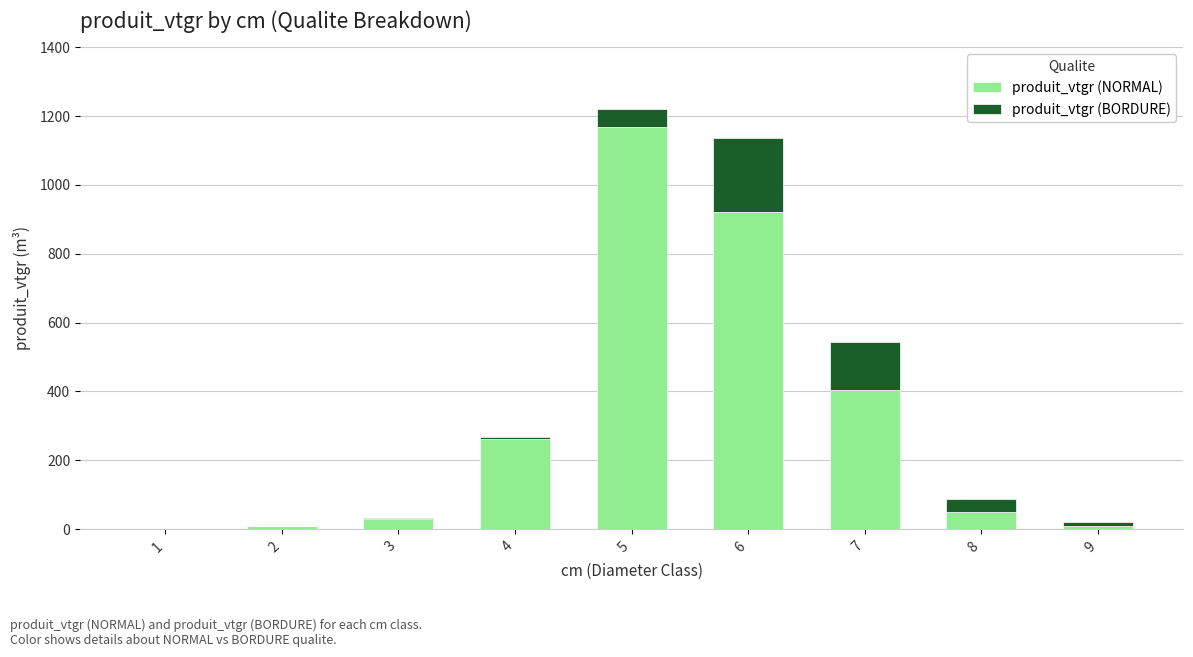

What is the highest value of the produit_vtgr (NORMAL) series?

1168.4